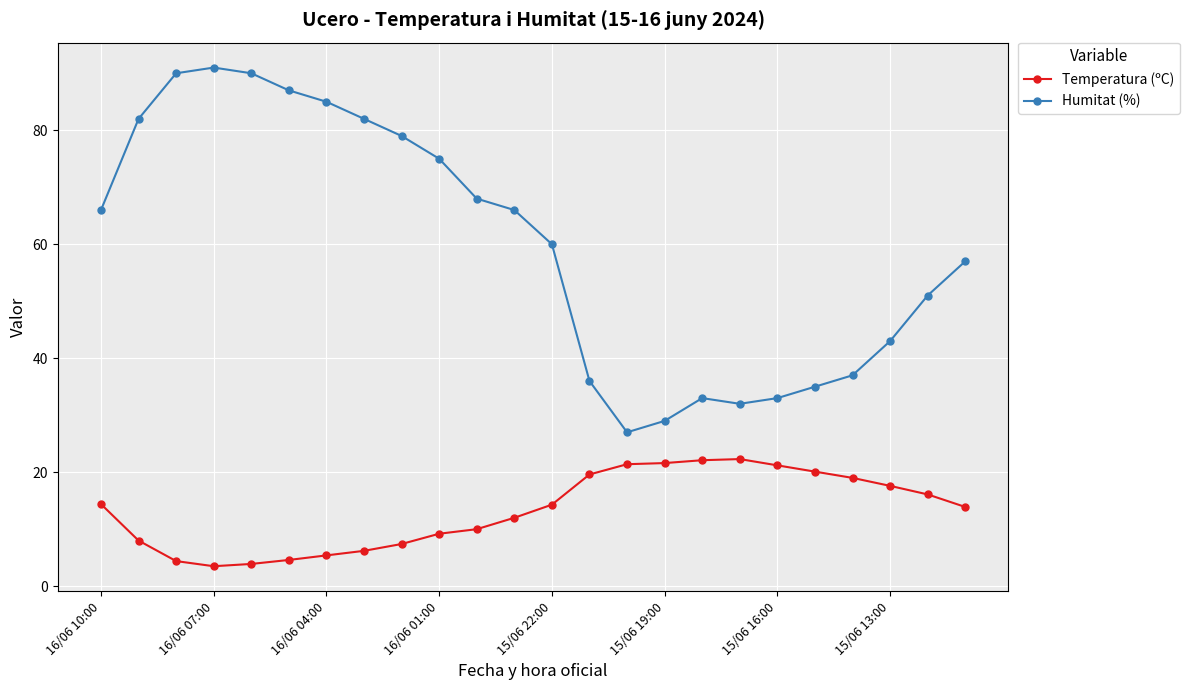

What are all the series names shown in the legend?

Temperatura (ºC), Humitat (%)